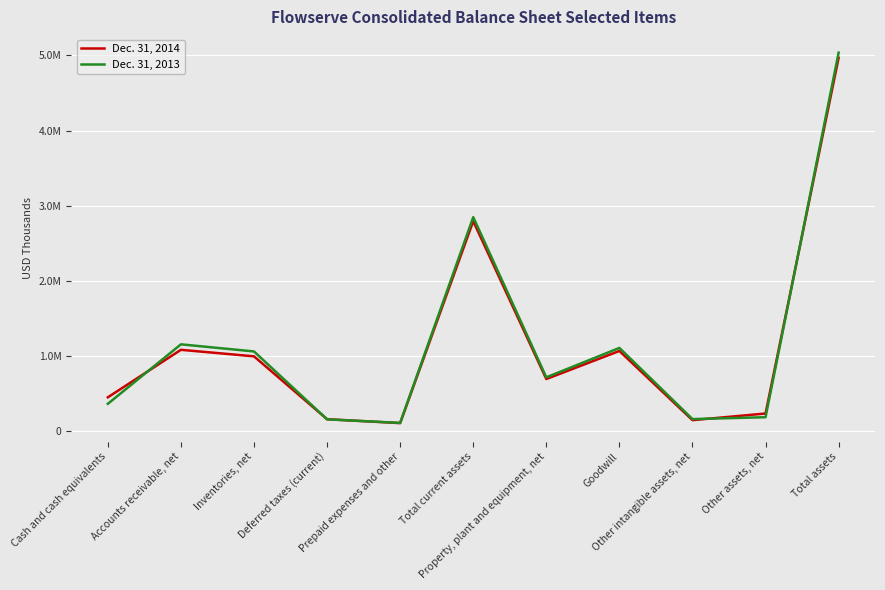

What position from the right is Inventories, net?

9